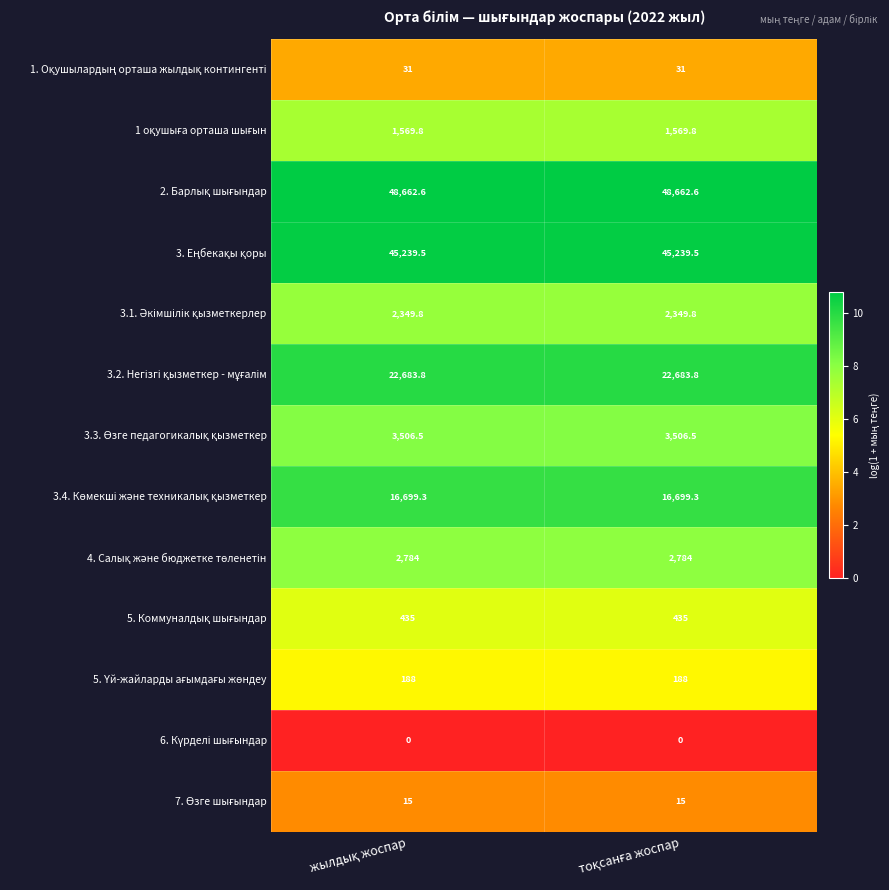

Count the number of data series in this chart.

13